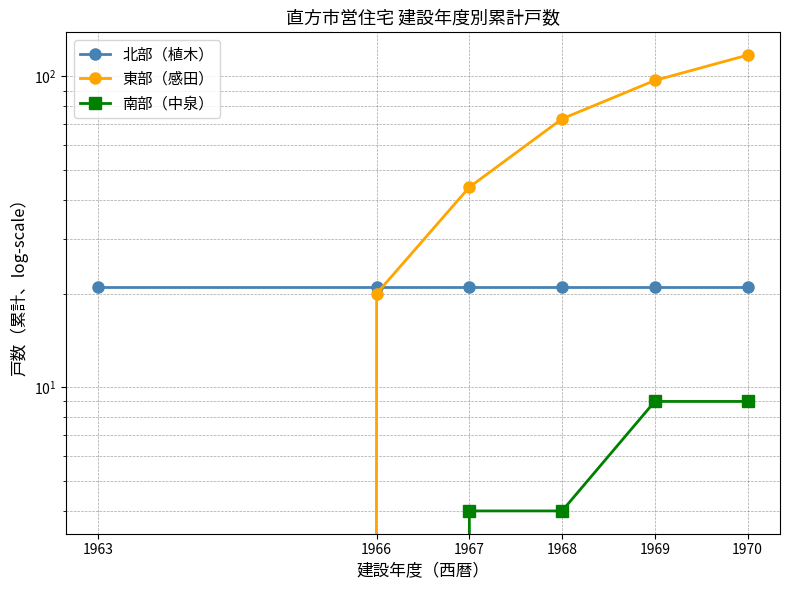

What is the difference between the 東部（感田） values at 1968 and 1970?

44